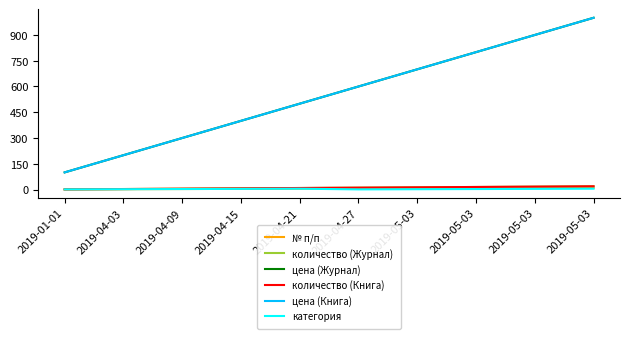

The value of № п/п at 2019-04-03 is 1. True or false?

False